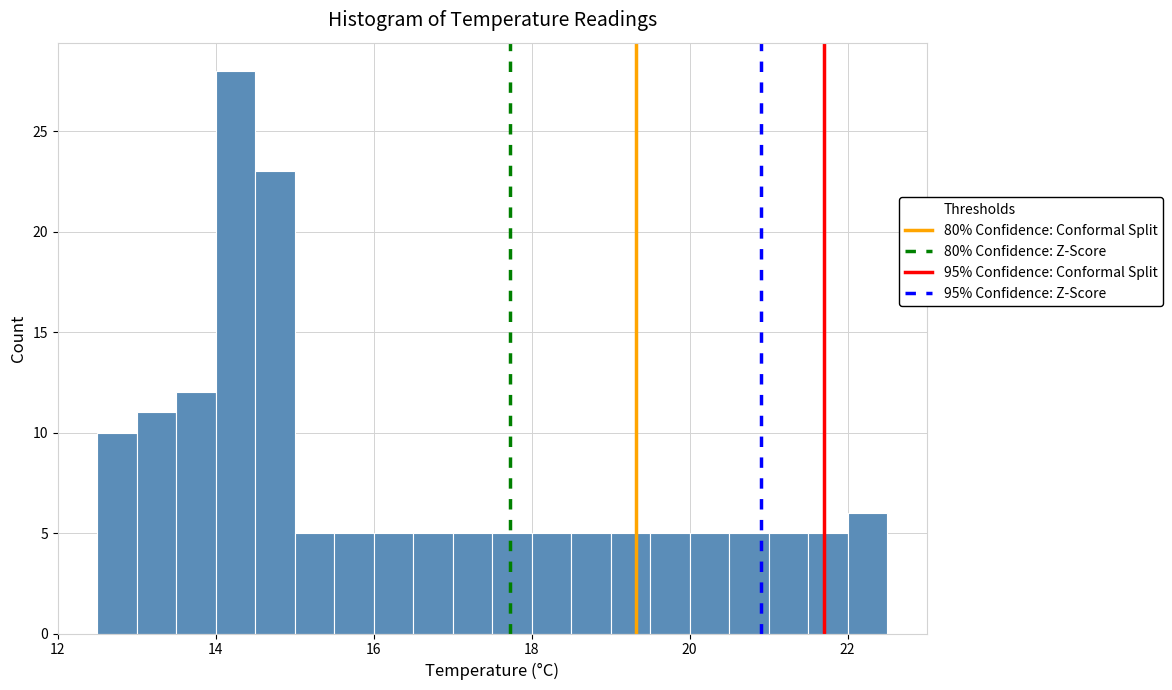

Read against the x-axis, roughly where is the centre of the tallest bar?

14.2